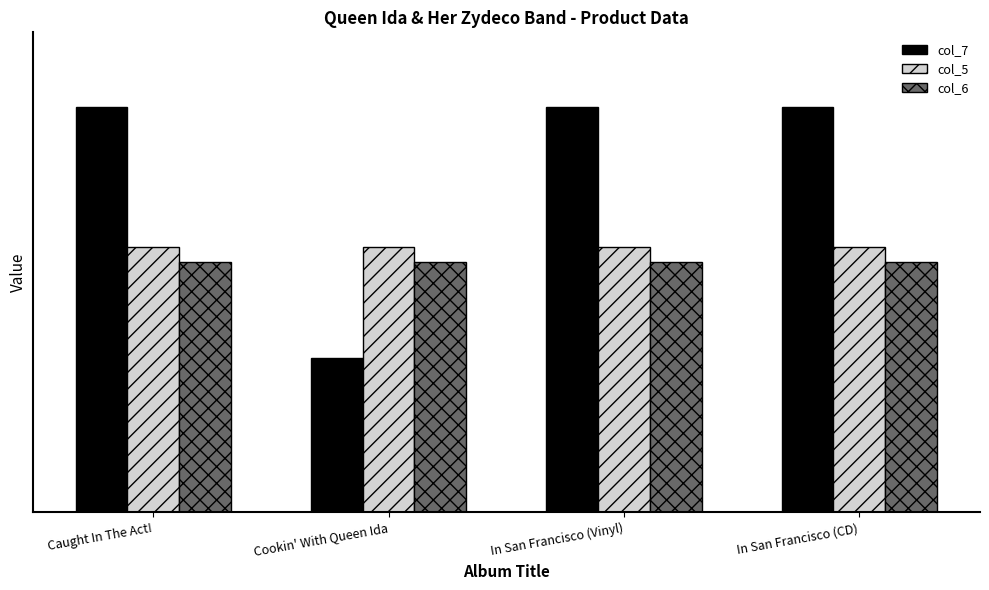

Rank the series by their maximum value, from lowest to highest.

col_6, col_5, col_7